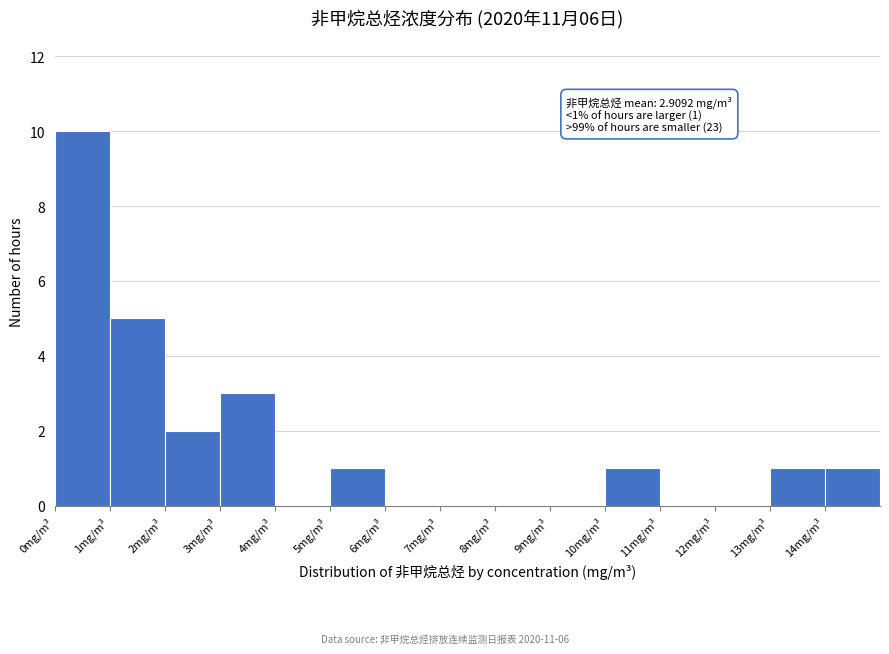

Over which range of the x-axis is the bar tallest?

0 to 1